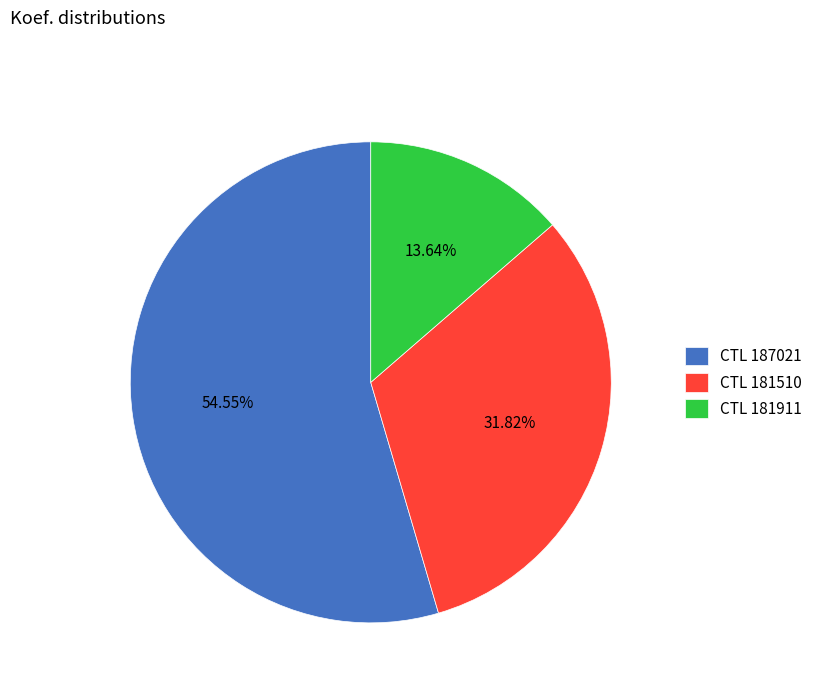

Between CTL 181510 and CTL 187021, which is larger?

CTL 187021